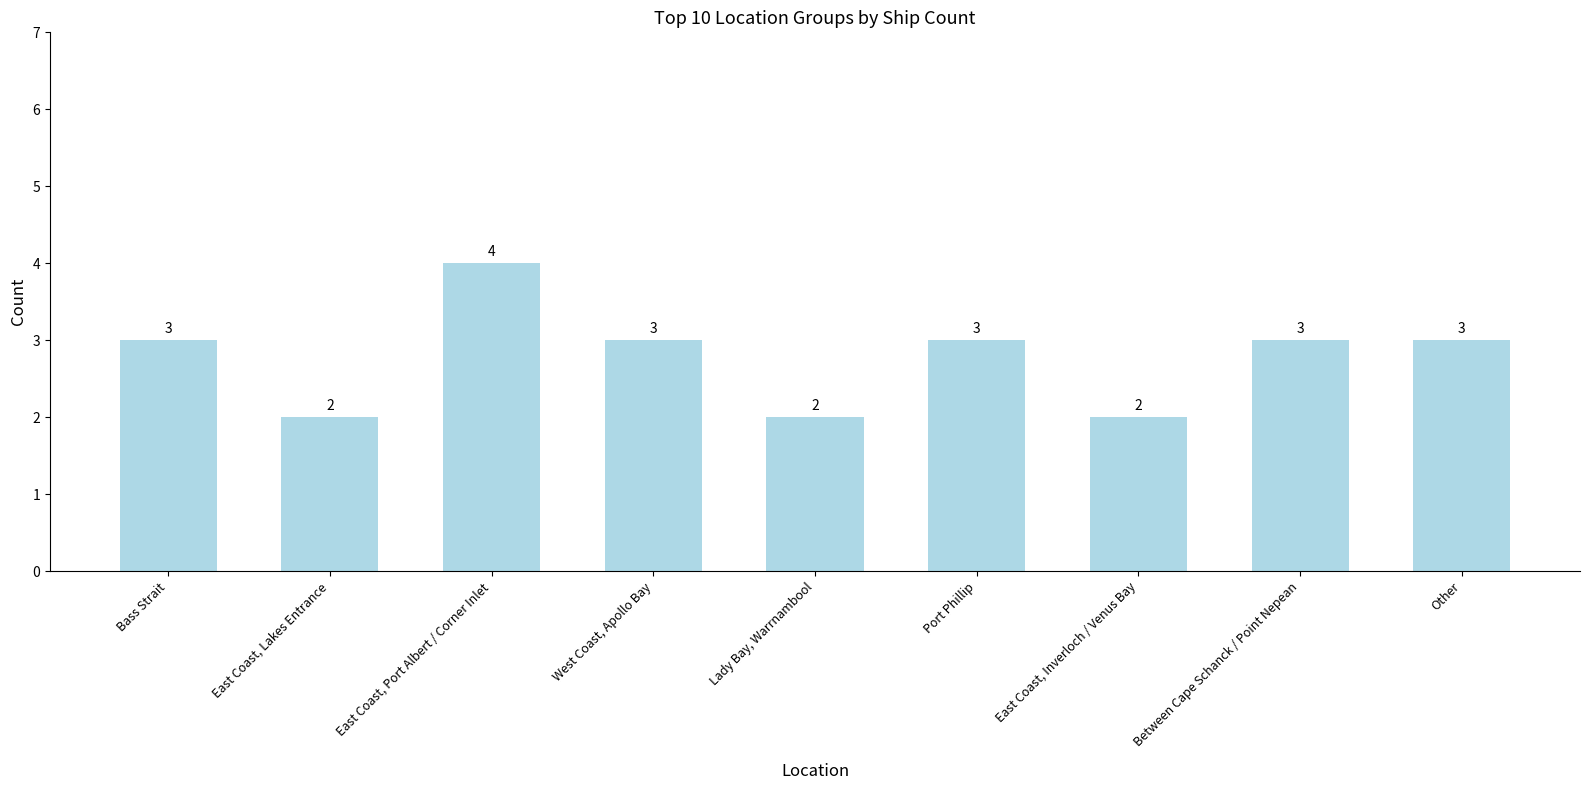

What is the value of the 2nd bar from the left?

2